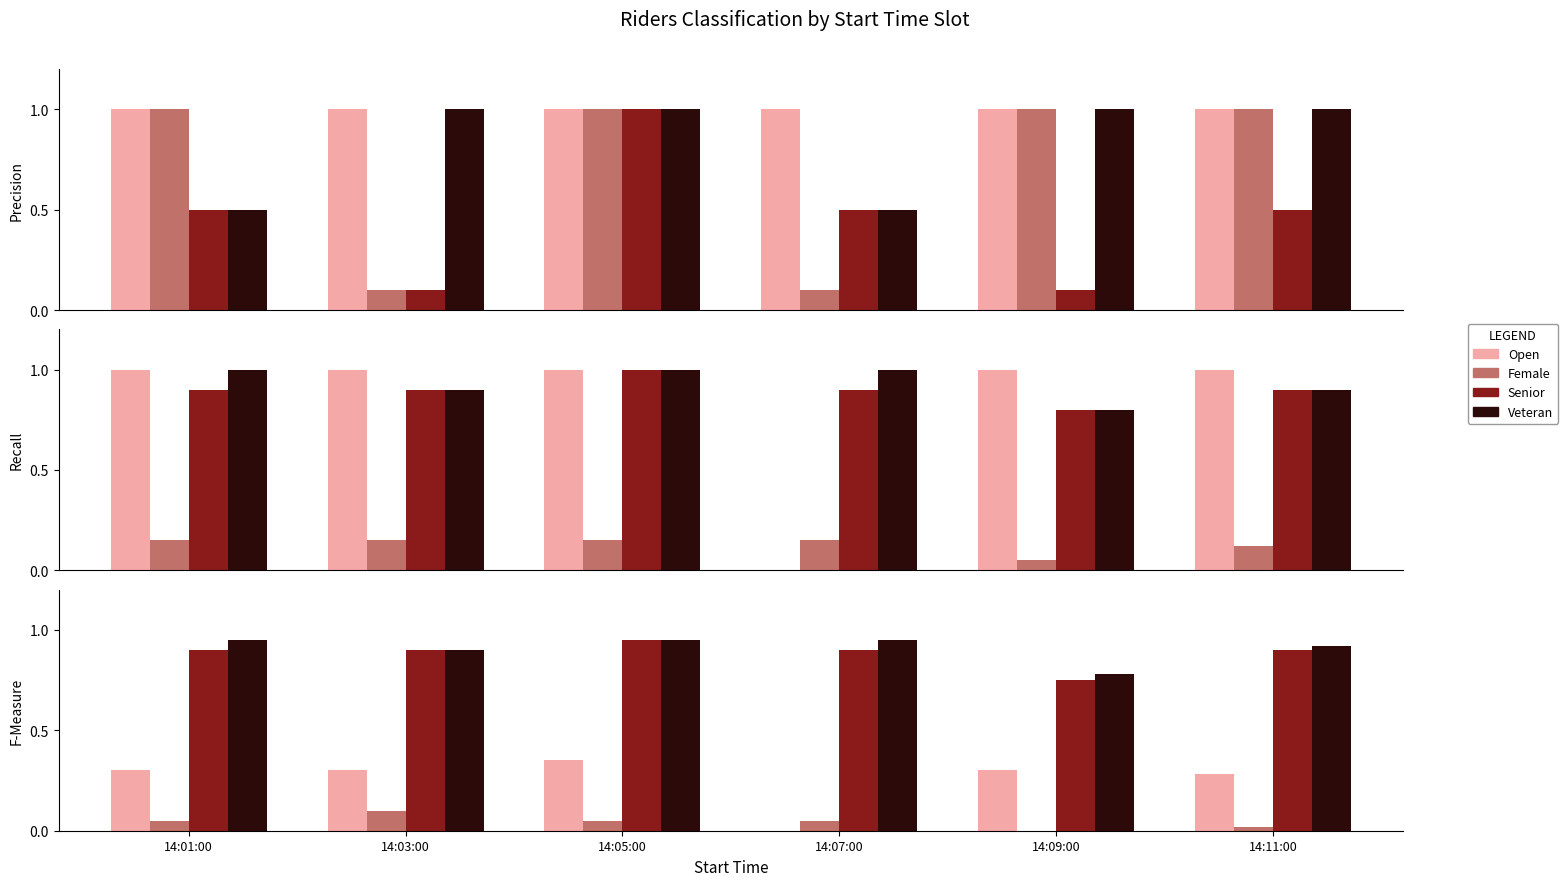

Which category has the highest value in the Open series?

14:05:00